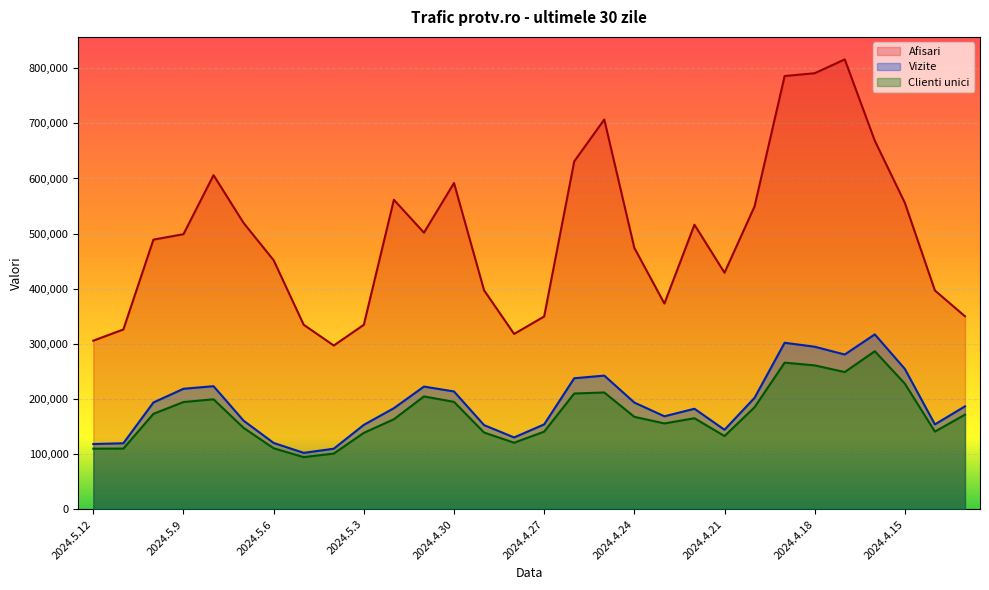

True or false: Vizite has more than 1 interior local peaks.

True